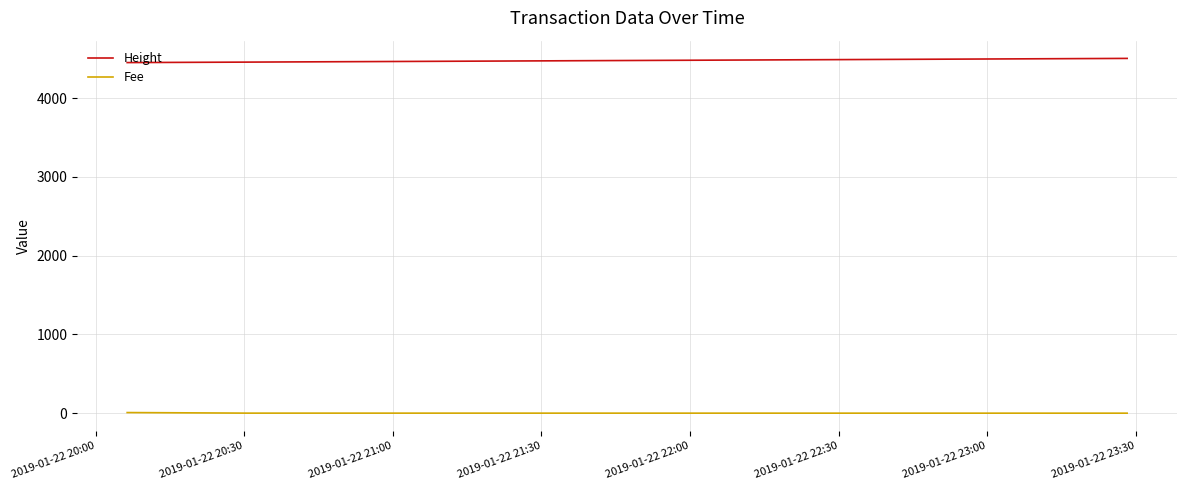

Rank the series by their maximum value, from highest to lowest.

Height, Fee